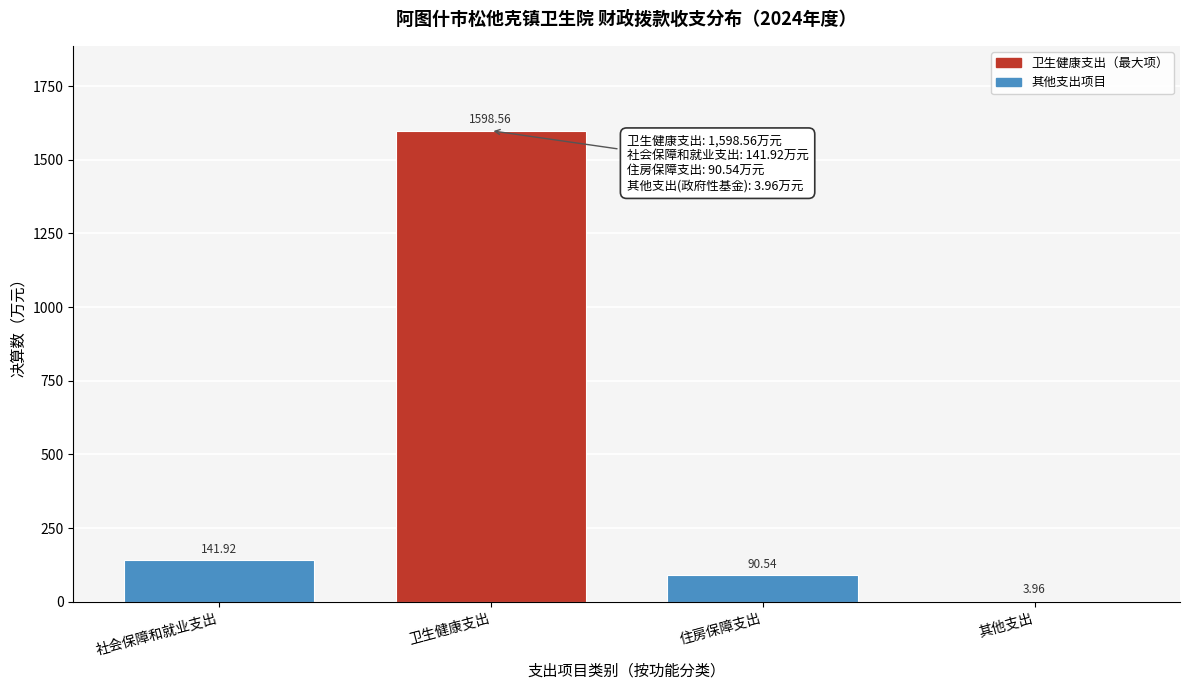

Which has a higher value, 住房保障支出 or 其他支出?

住房保障支出